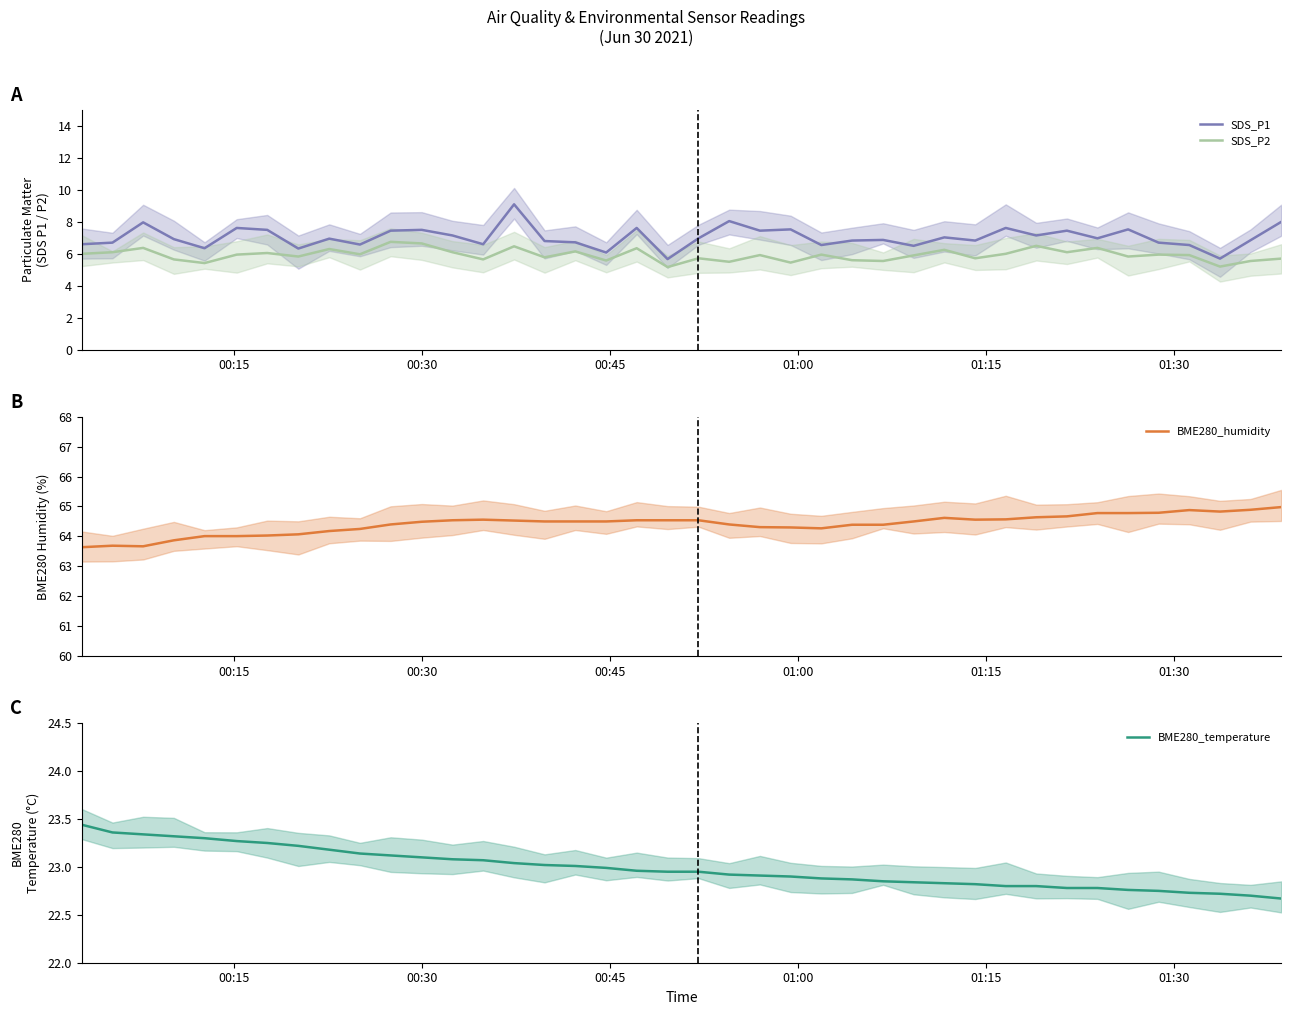

What is the value of the BME280_humidity point at the 19th from the left?

64.5